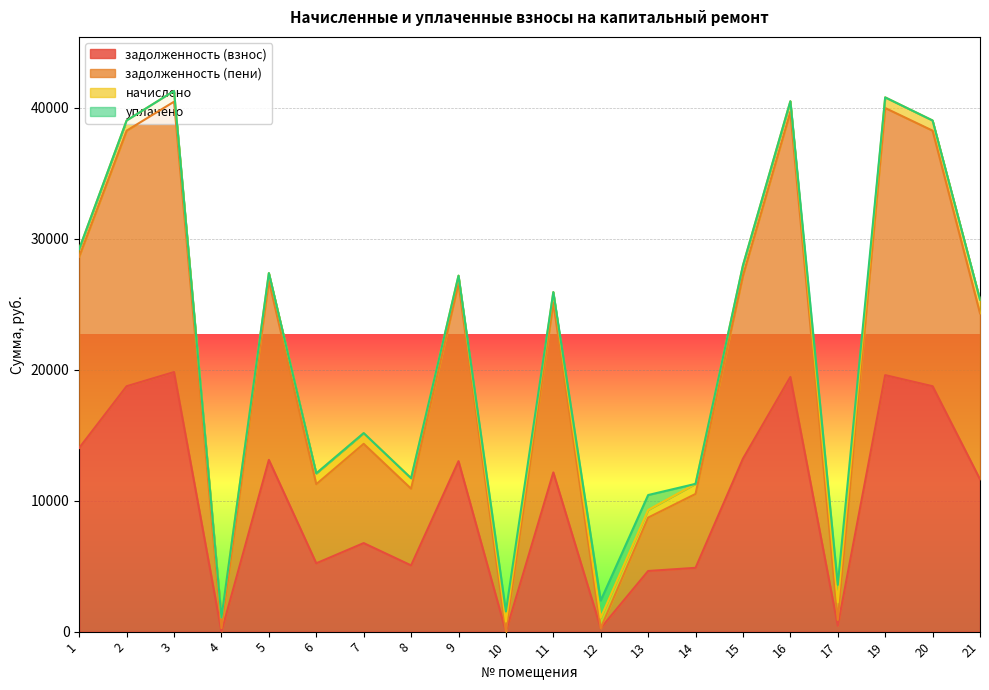

What is the sum of all задолженность (взнос) values?

200760.3